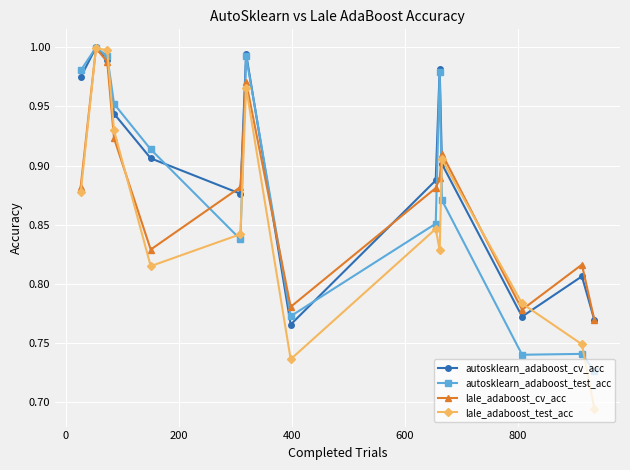

How many distinct data groups are displayed?

4